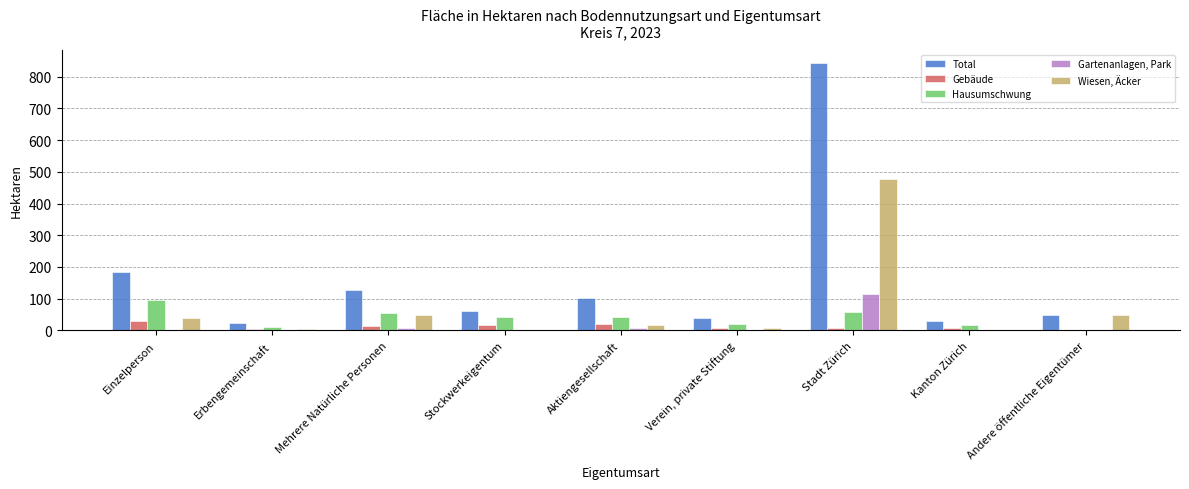

What is the maximum value shown in the chart?

841.9